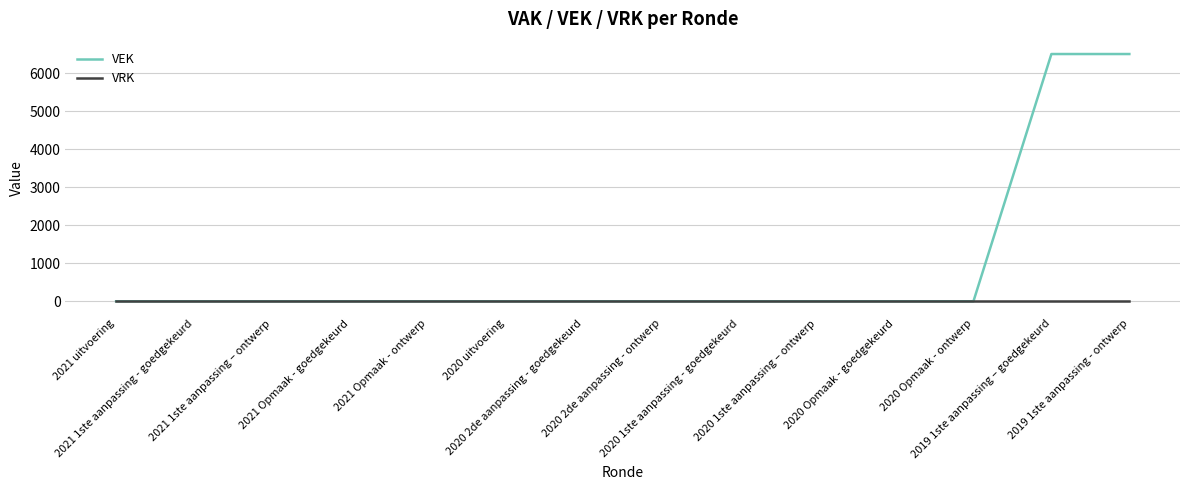

Which series has the largest range (max minus min)?

VEK